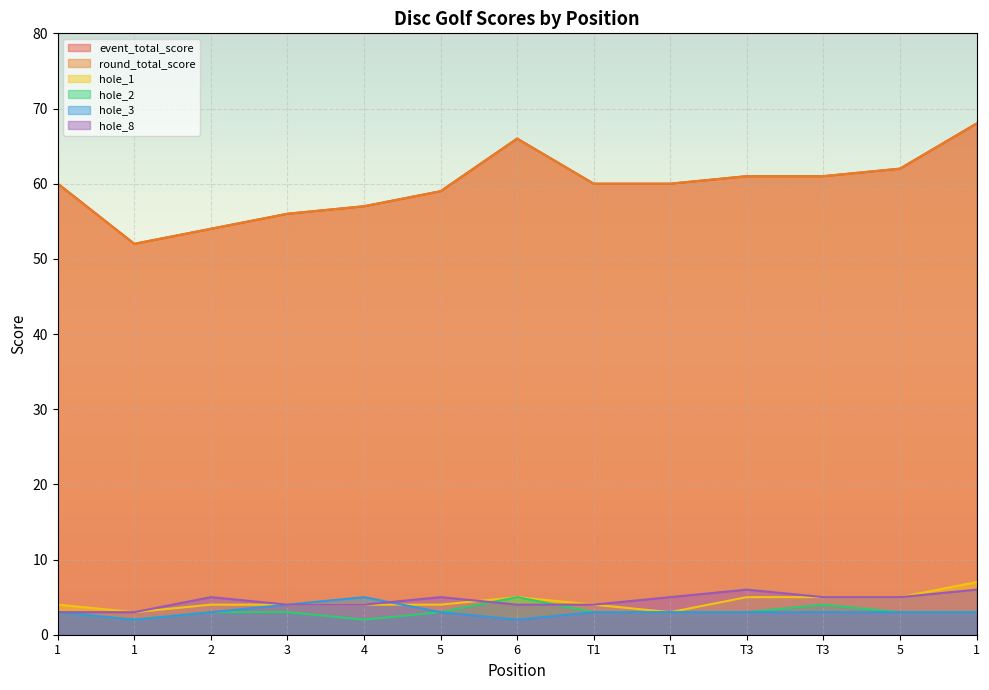

Which has a higher value, T1 or T3?

T3